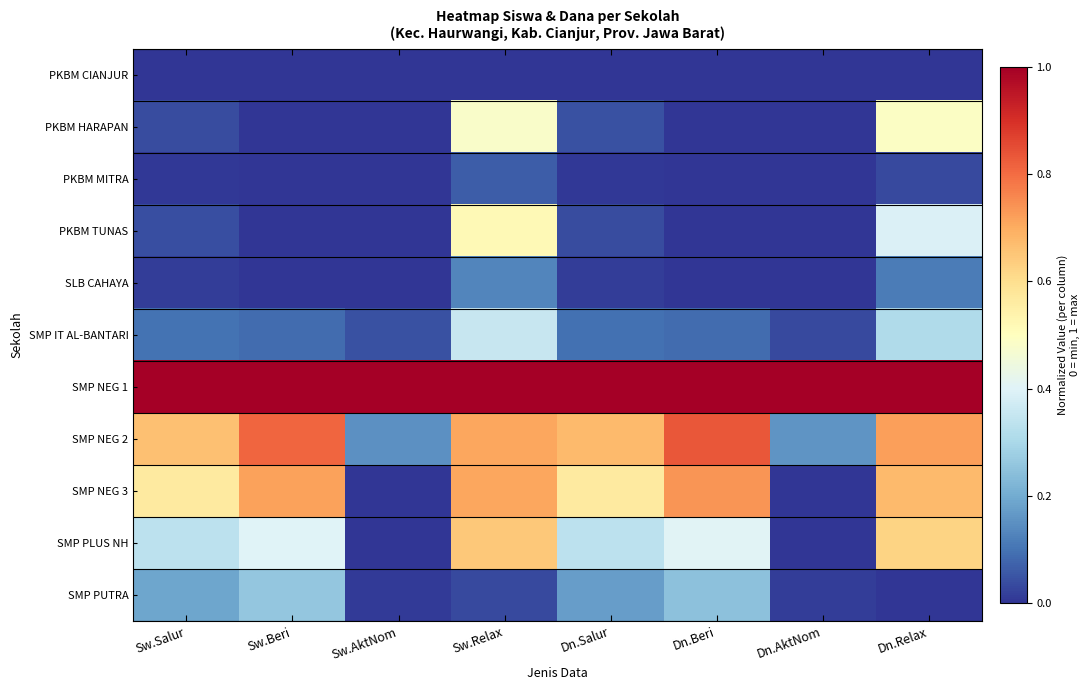

Which has a higher value, Sw.Beri or Dn.Beri?

Sw.Beri